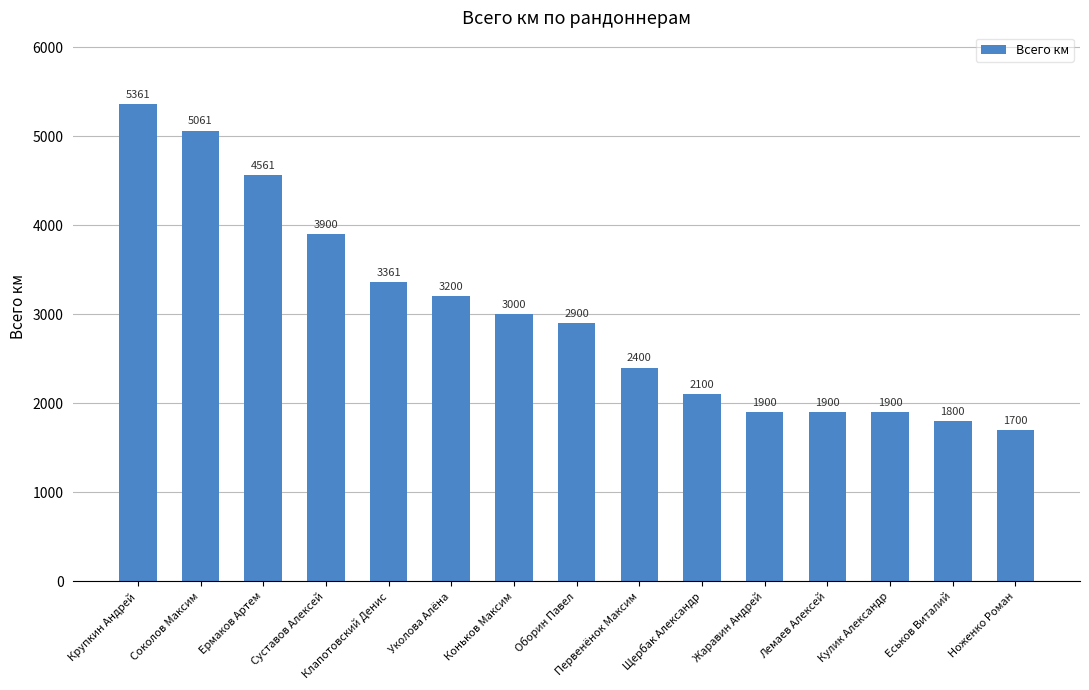

Reading right to left, what are all the values shown in this chart?

Ноженко Роман=1700	Еськов Виталий=1800	Кулик Александр=1900	Лемаев Алексей=1900	Жаравин Андрей=1900	Щербак Александр=2100	Первенёнок Максим=2400	Оборин Павел=2900	Коньков Максим=3000	Уколова Алёна=3200	Клапотовский Денис=3361	Суставов Алексей=3900	Ермаков Артем=4561	Соколов Максим=5061	Крупкин Андрей=5361